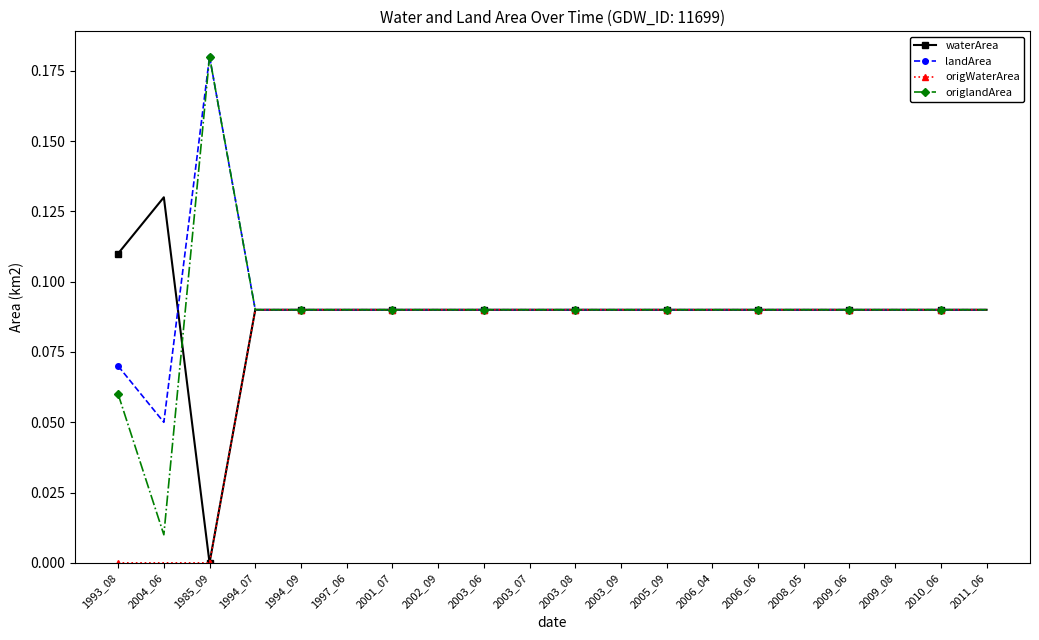

Which series has the largest total across all categories?

landArea